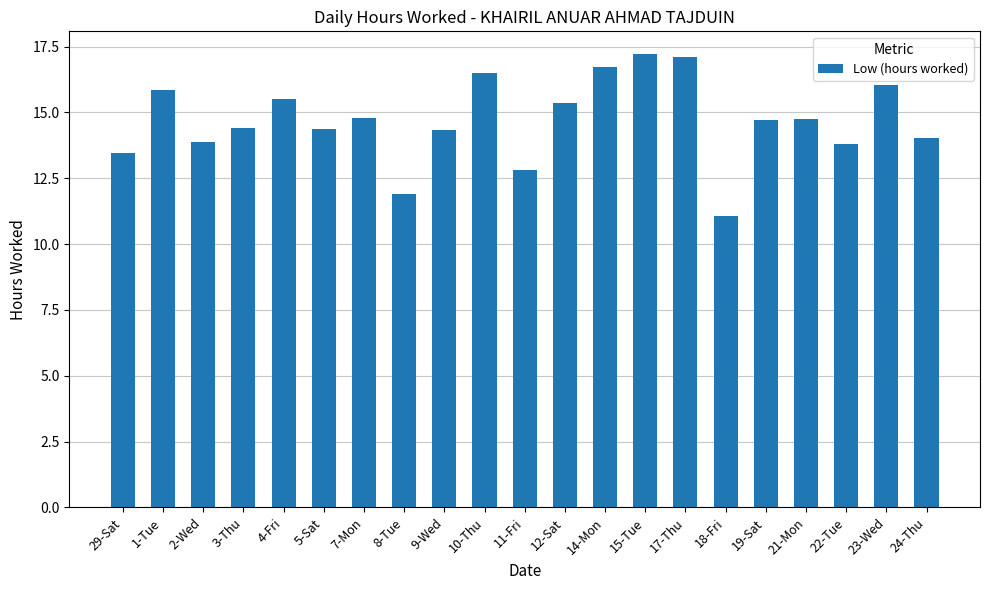

How many bars are there in total?

21